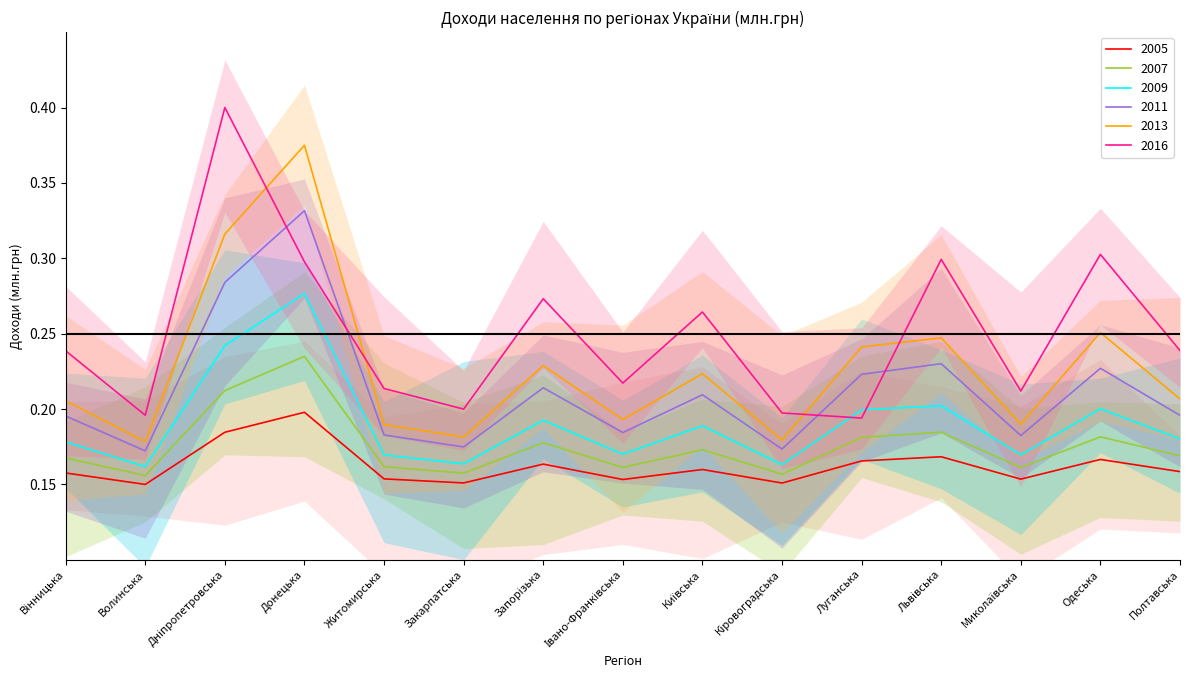

What position from the right is Вінницька?

15